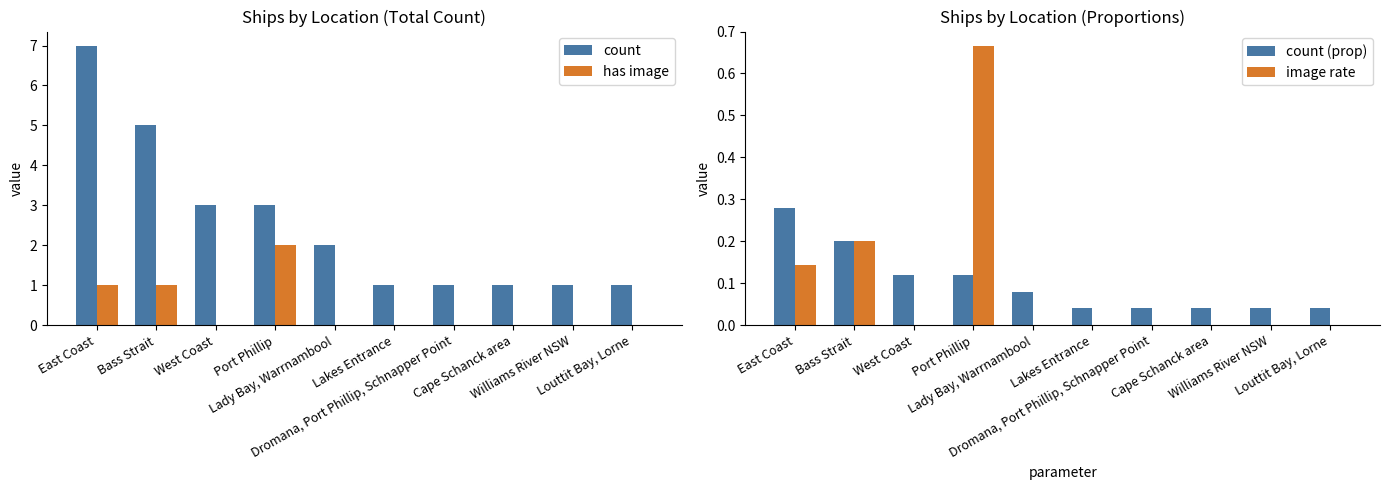

What are all the series names shown in the legend?

count, has image, count (prop), image rate